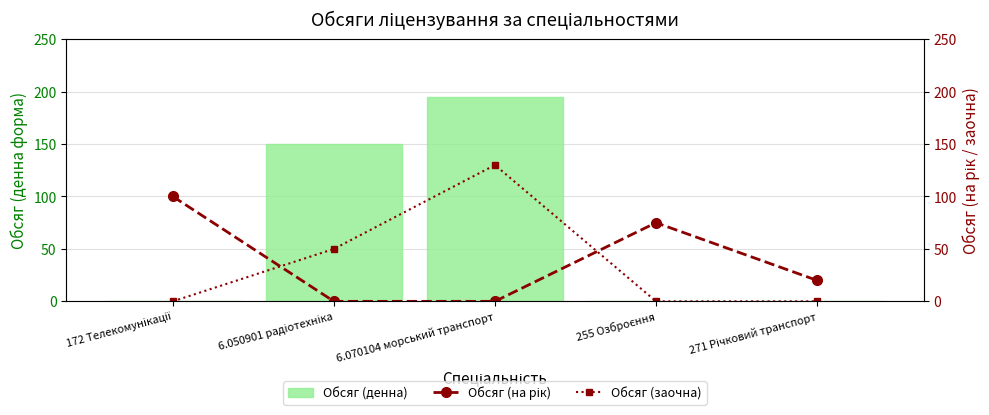

Are the bars horizontal?

No